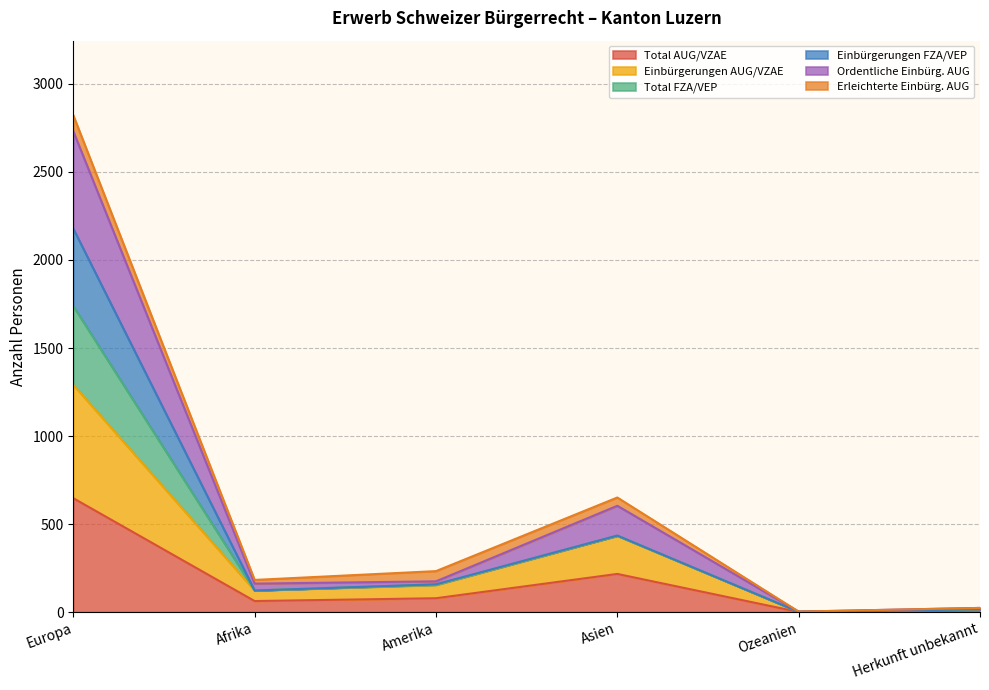

At which label does Total FZA/VEP first exceed 158?

Europa